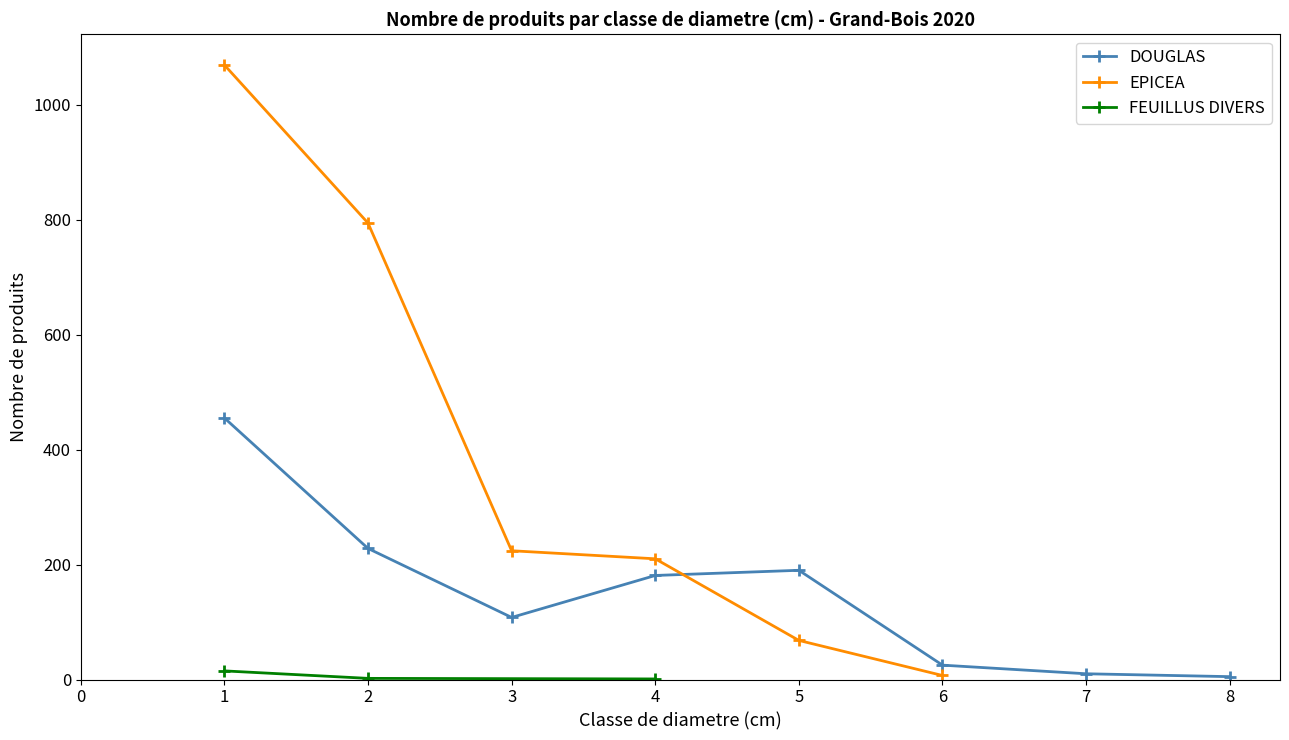

The value of DOUGLAS at 4 is 62. True or false?

False